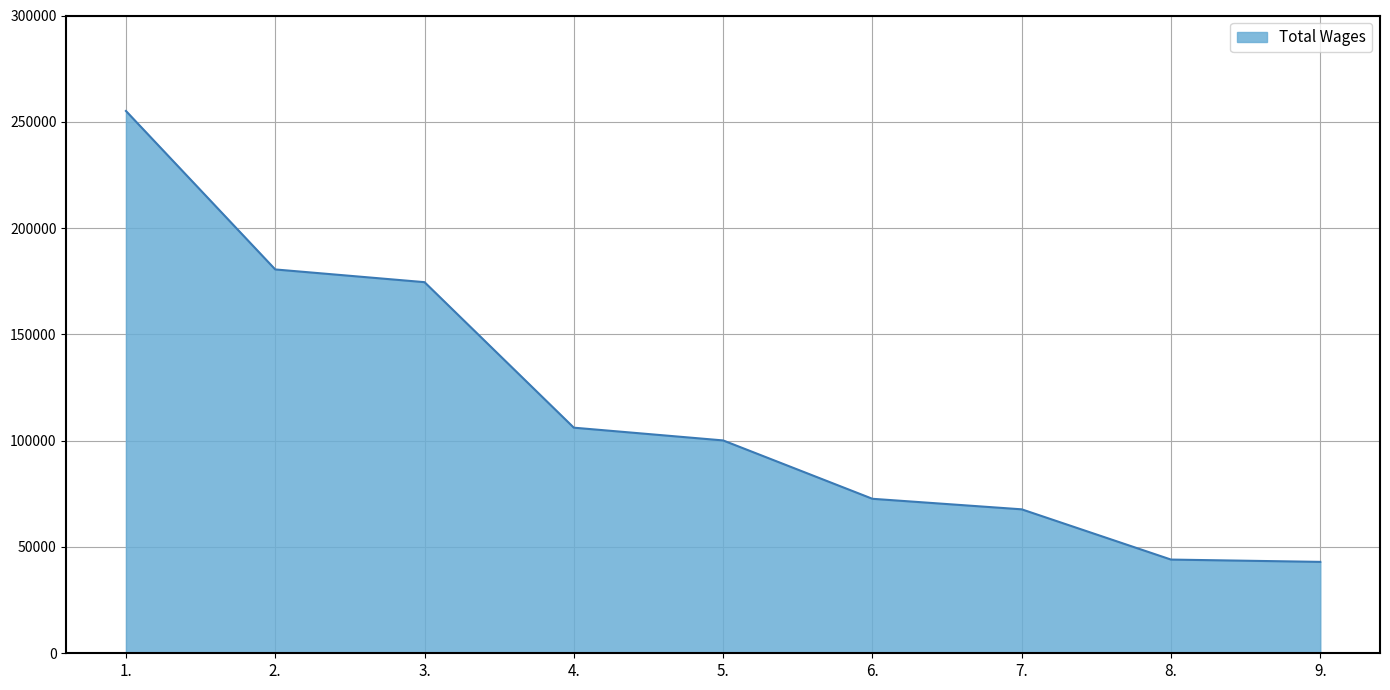

Does the chart display data point markers on the line(s)?

No